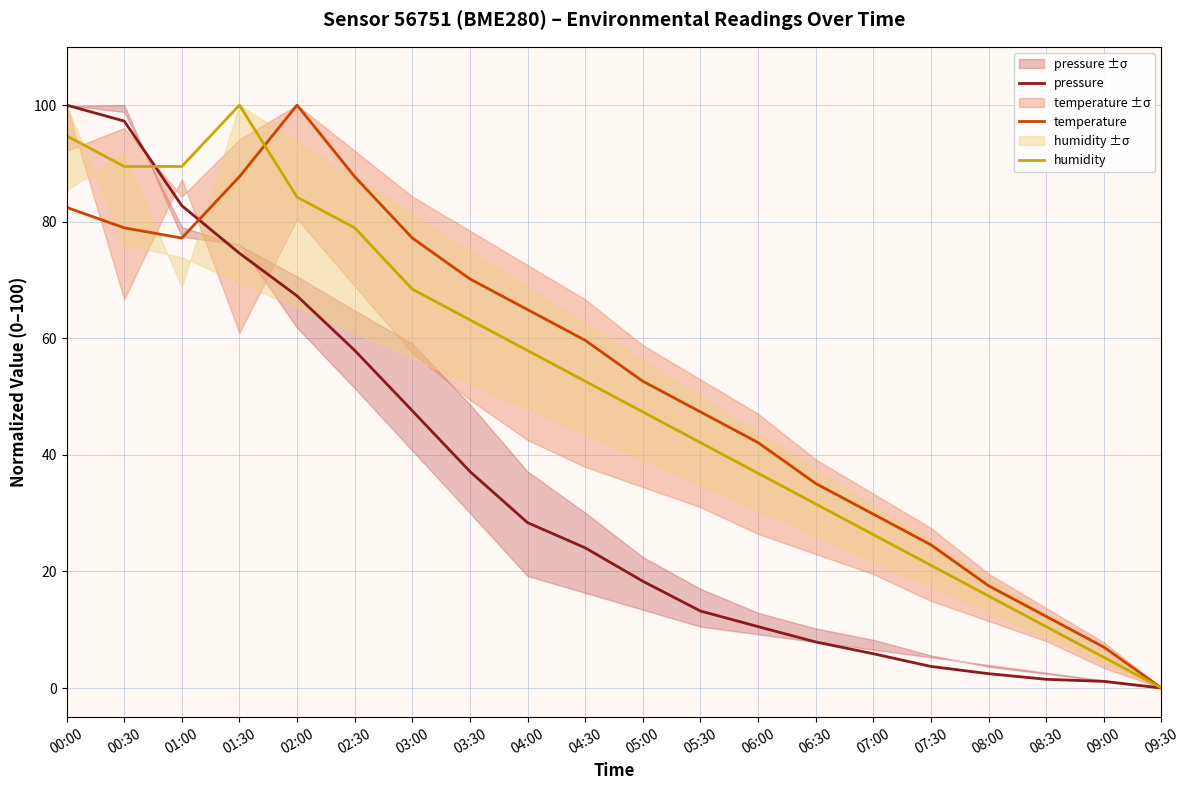

What is the difference between the pressure values at 06:30 and 02:00?

59.4